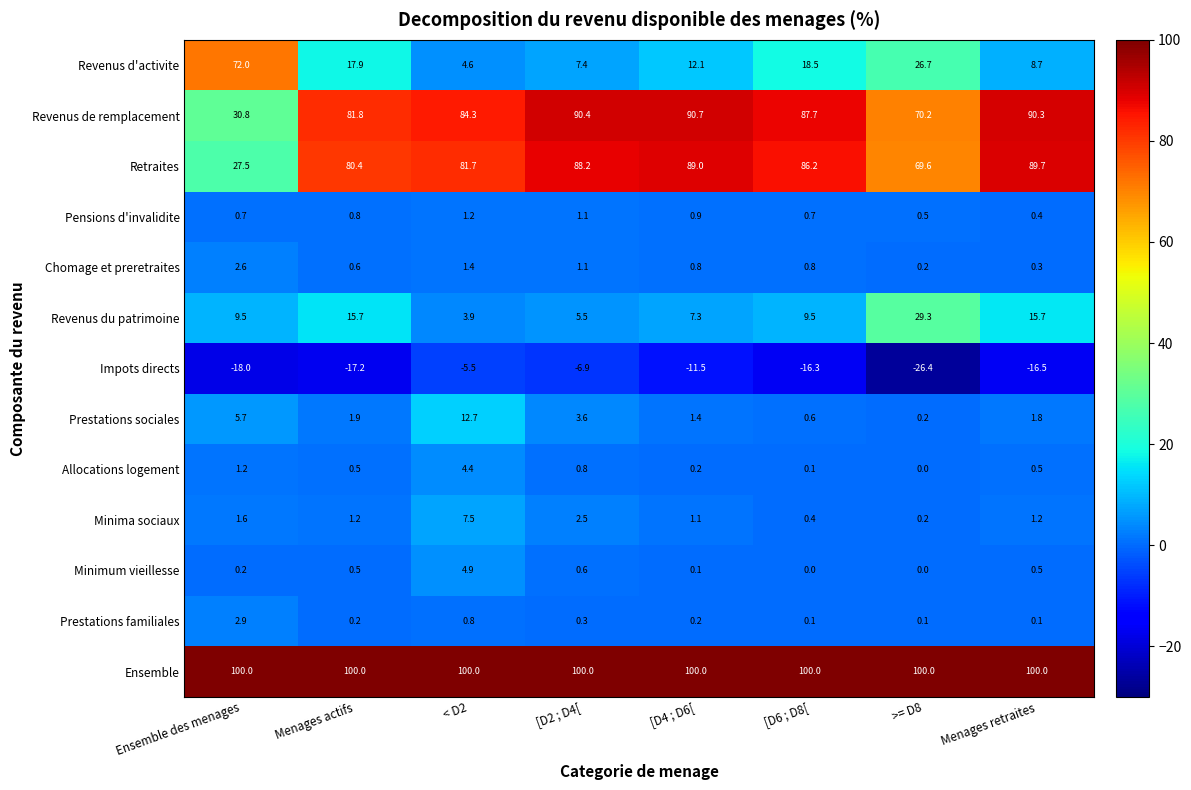

Which category has the lowest value across all series?

>= D8